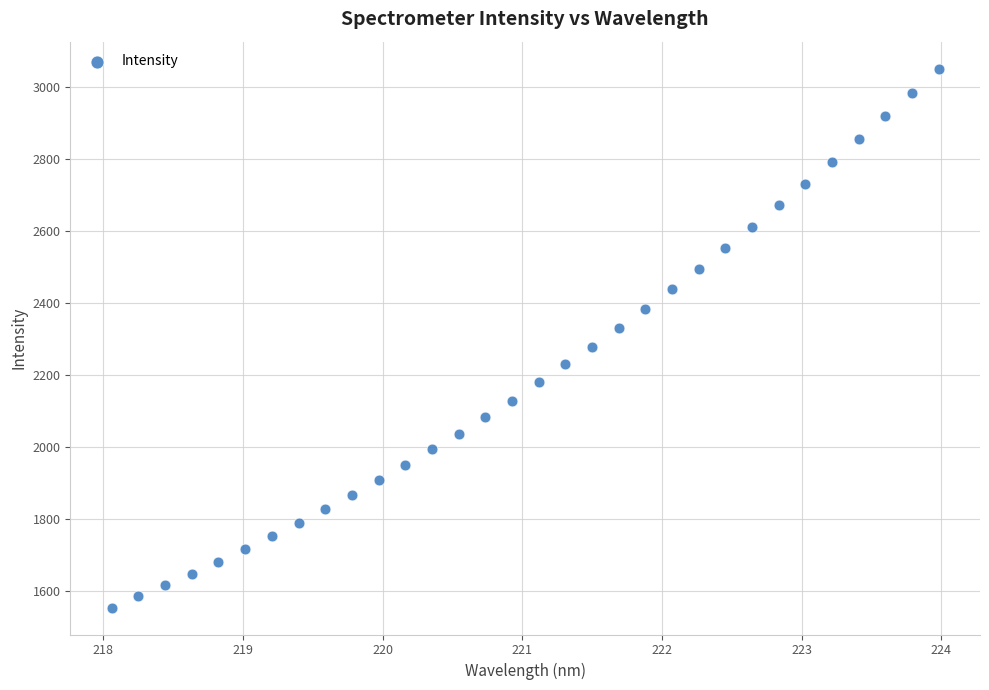

What is the range of Y values (max minus min)?

1496.4